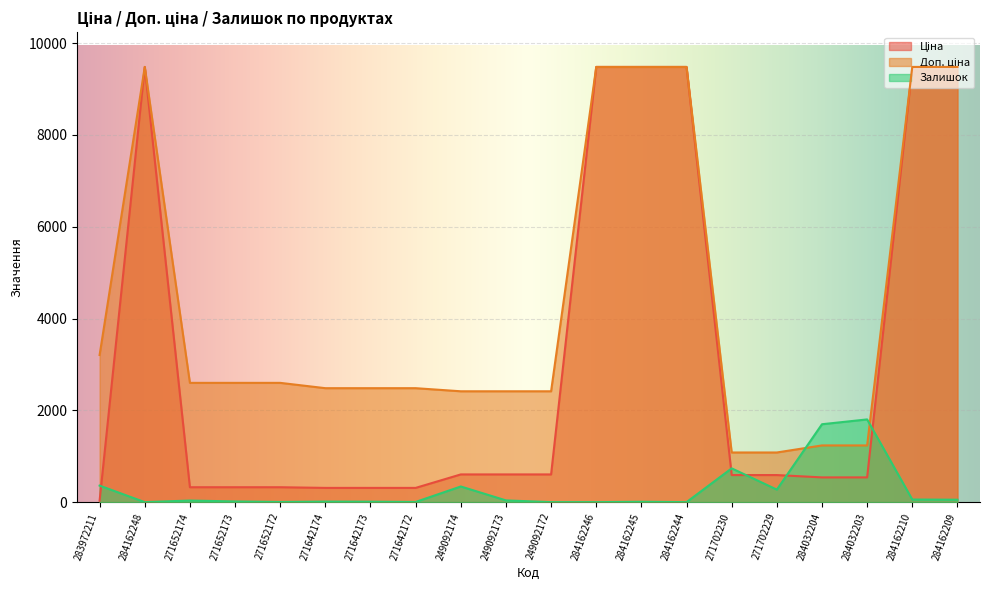

Which category has the highest value in the Доп. ціна series?

284162248